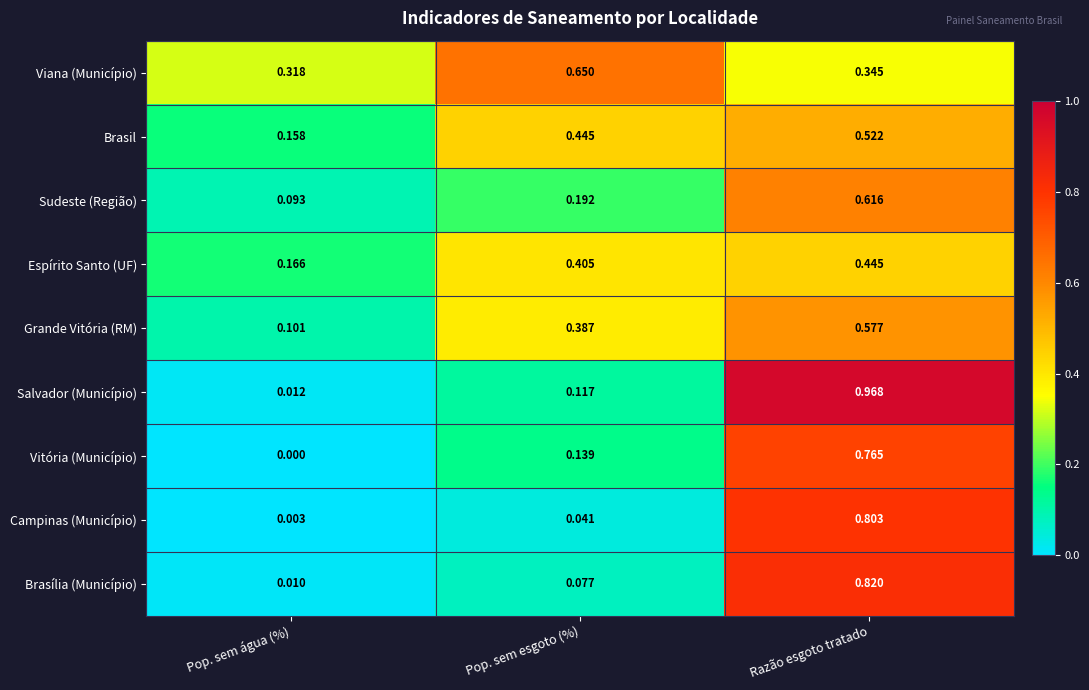

Rank the series at Razão esgoto tratado from highest to lowest value.

Salvador (Município), Brasília (Município), Campinas (Município), Vitória (Município), Sudeste (Região), Grande Vitória (RM), Brasil, Espírito Santo (UF), Viana (Município)